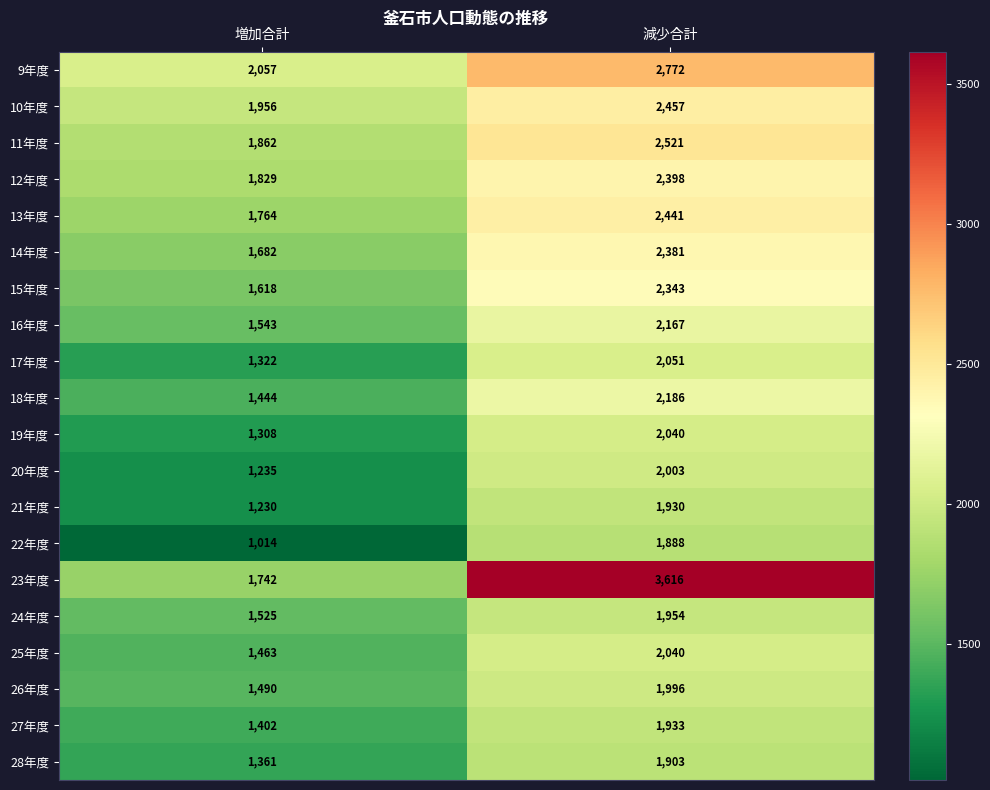

What is the total value across all series at 減少合計?

45020